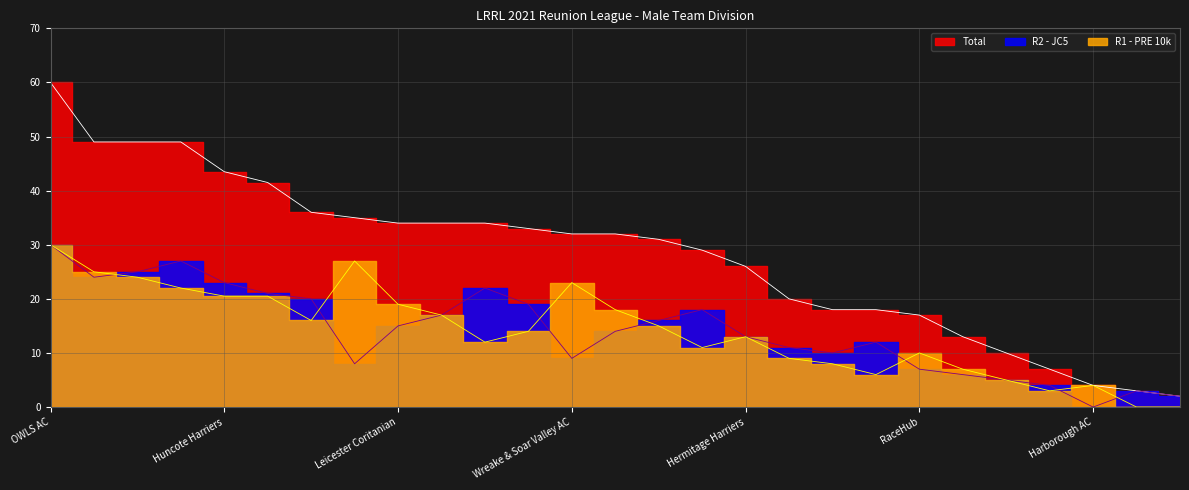

At how many categories does at least one series exceed 3?

25